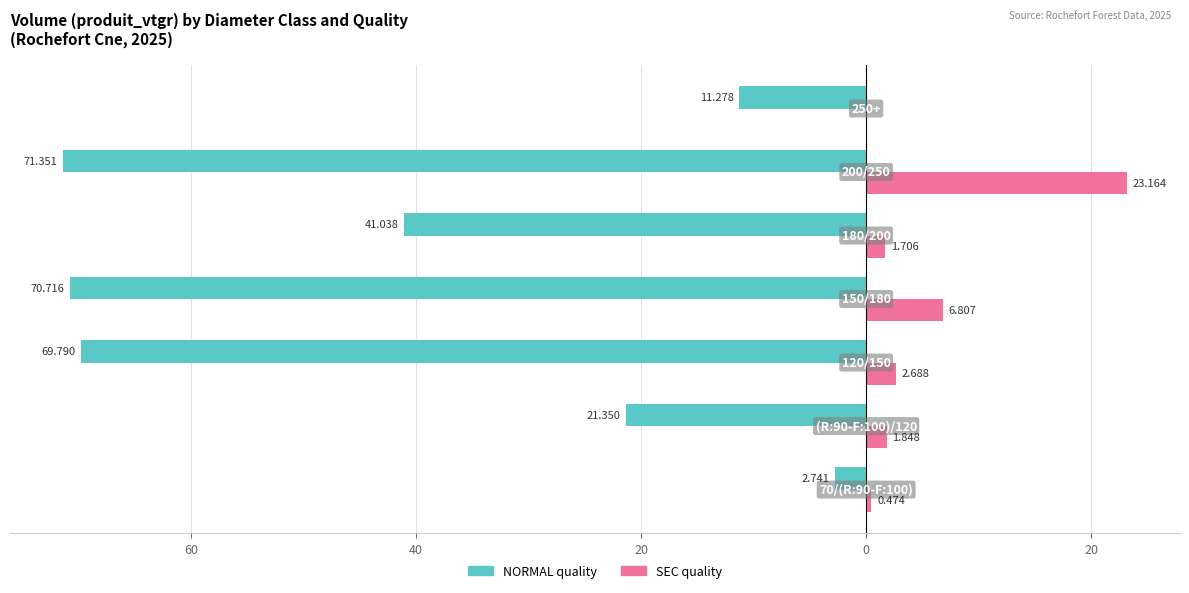

How many bars are there in each group?

2